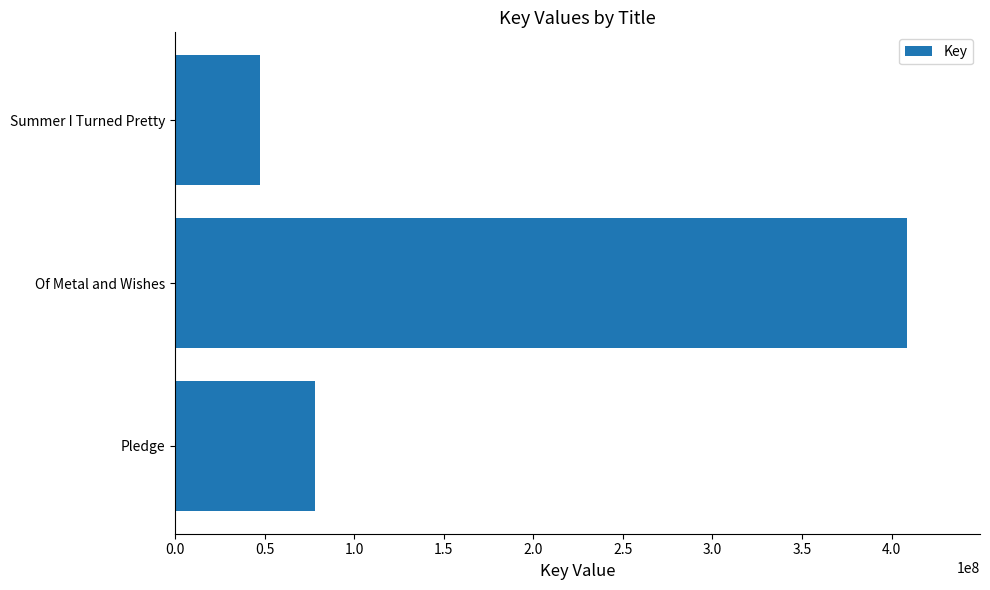

Rank the categories by value from lowest to highest.

Summer I Turned Pretty, Pledge, Of Metal and Wishes